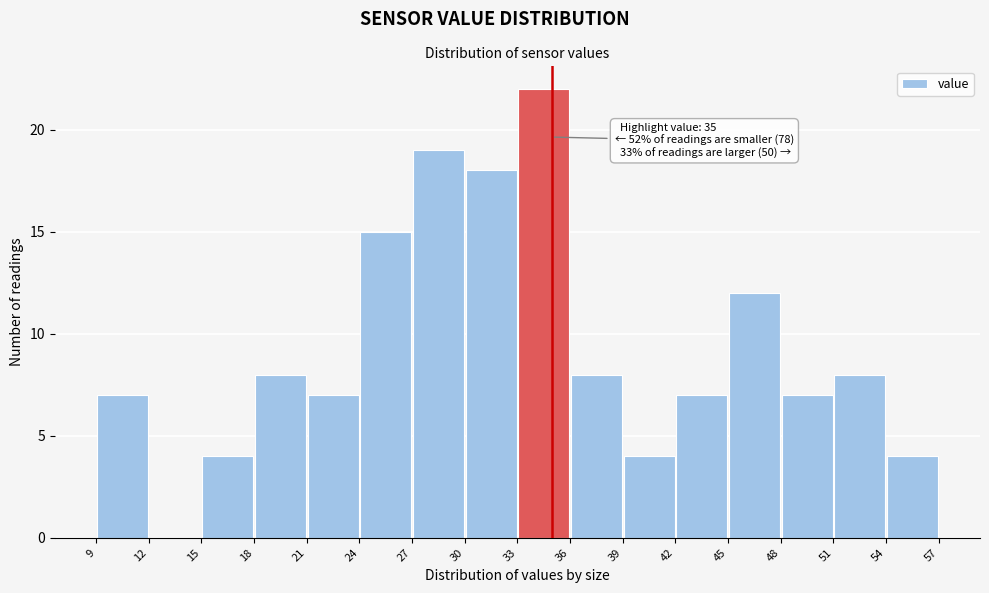

Over which range of the x-axis is the bar tallest?

33 to 36